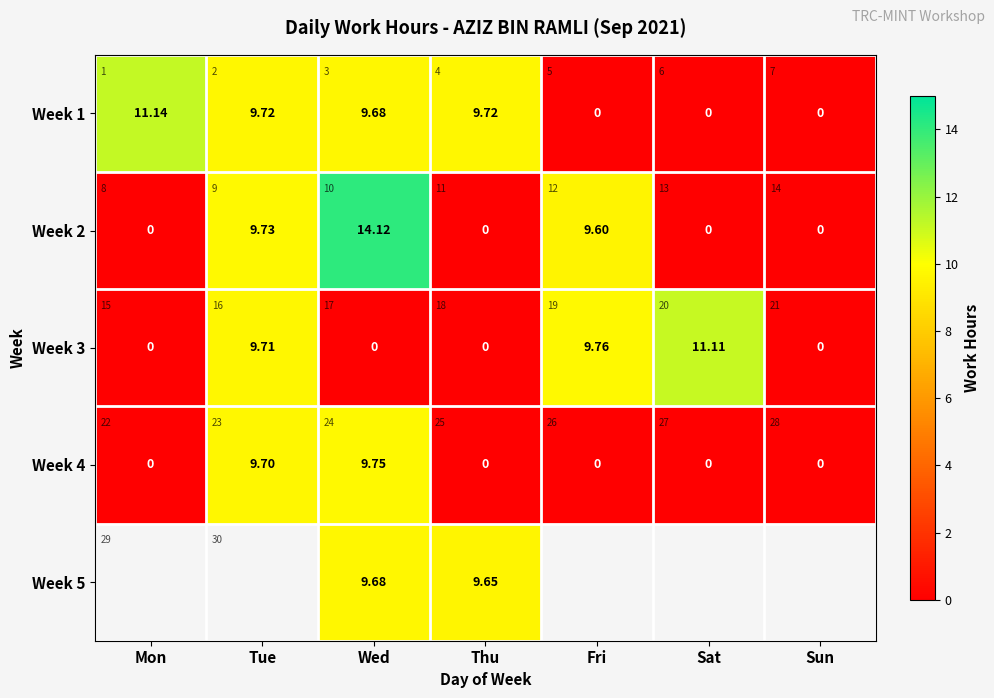

What is the sum of all Week 1 values?

40.3